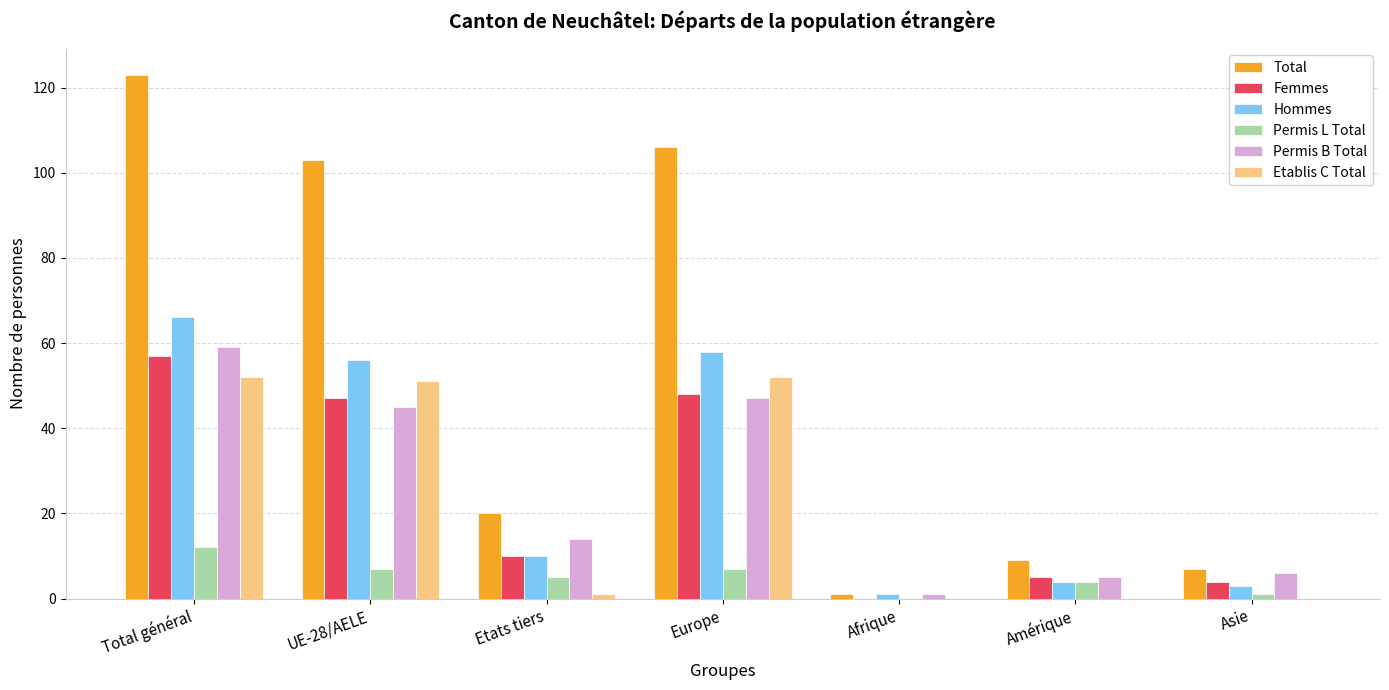

Which series has the largest total across all categories?

Total